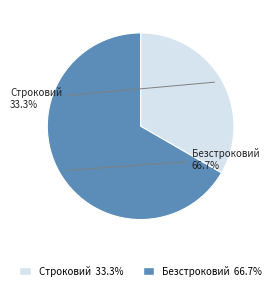

To the nearest percent, what is the average slice percentage?

50%